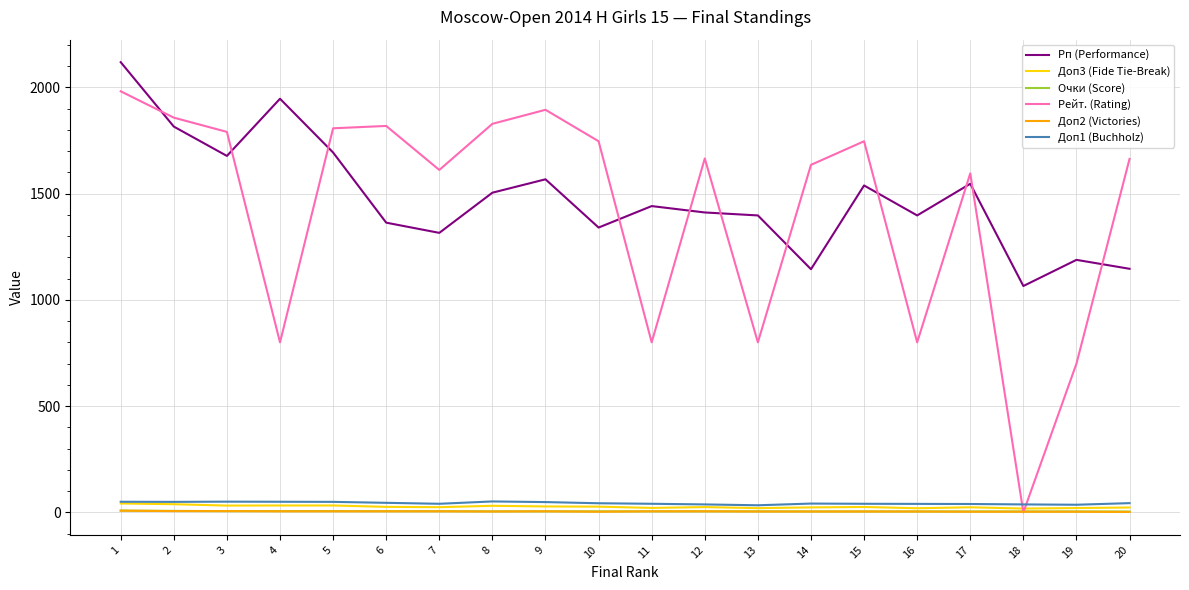

Does the chart have visible grid lines?

Yes